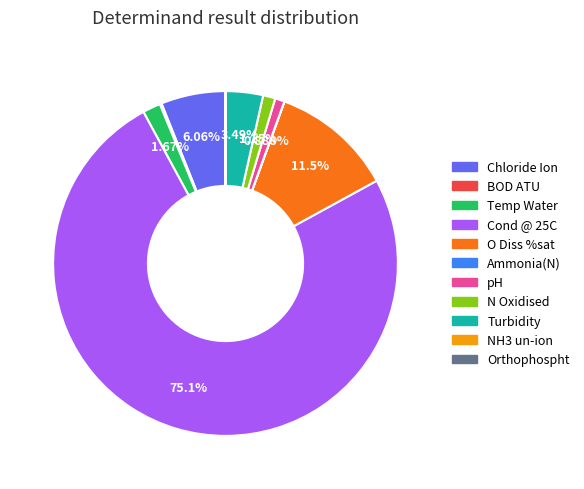

True or false: Chloride Ion accounts for 6% of the total.

True